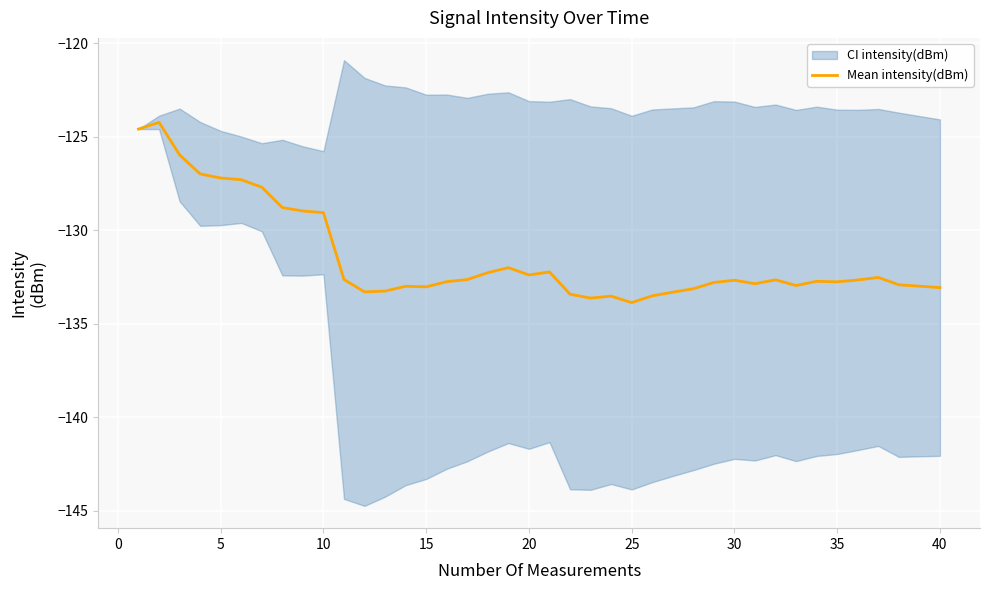

Is it true that Mean intensity(dBm) equals -186.1 at 20?

False